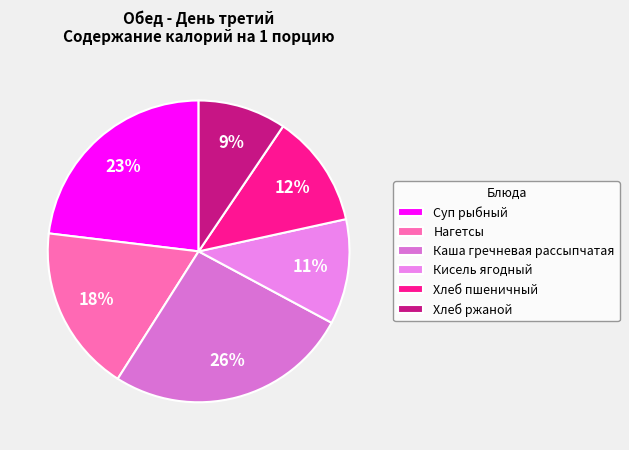

What percentage do Хлеб ржаной and Каша гречневая рассыпчатая together represent?

35.6%